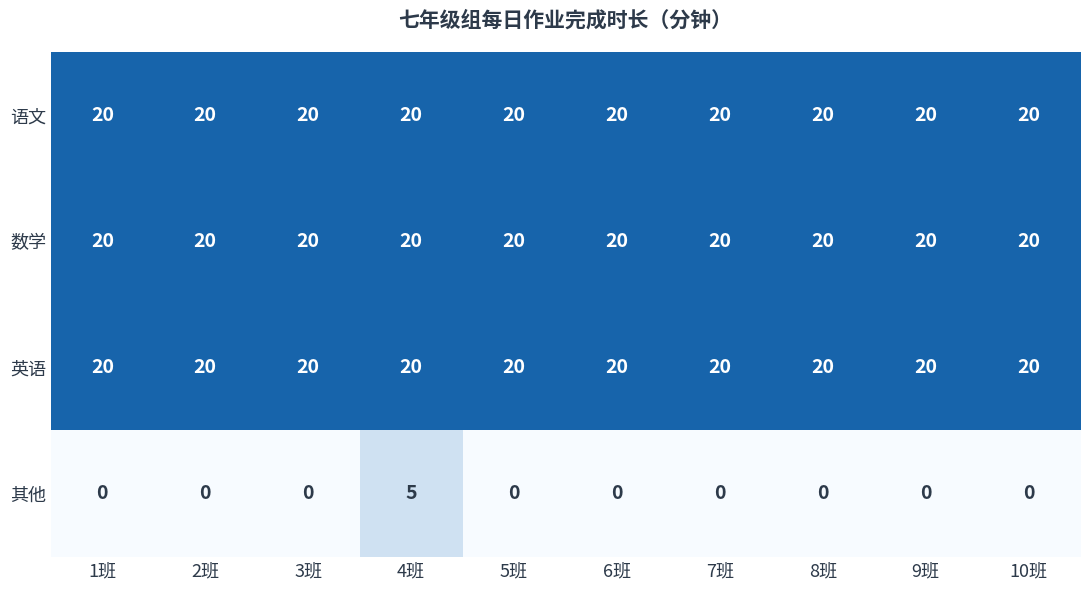

What is the lowest value of the 数学 series?

20